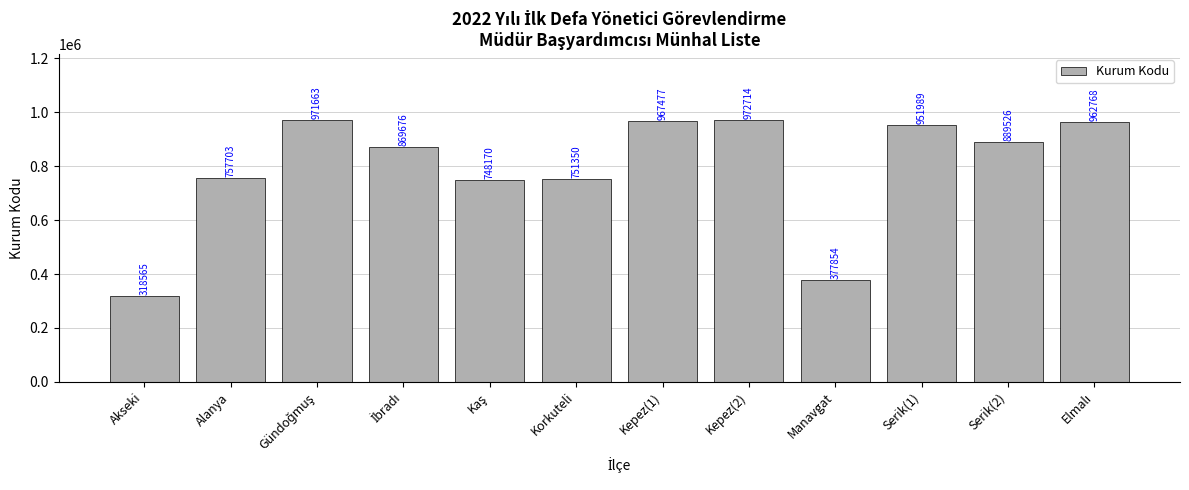

How many bars are there in total?

12